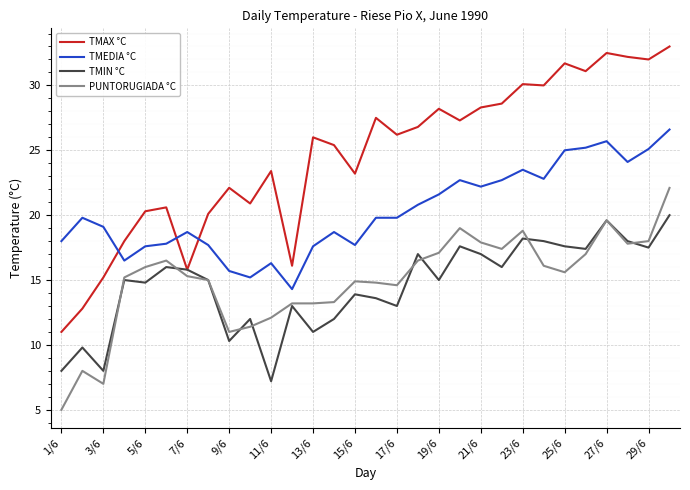

Rank the series by their maximum value, from highest to lowest.

TMAX °C, TMEDIA °C, PUNTORUGIADA °C, TMIN °C